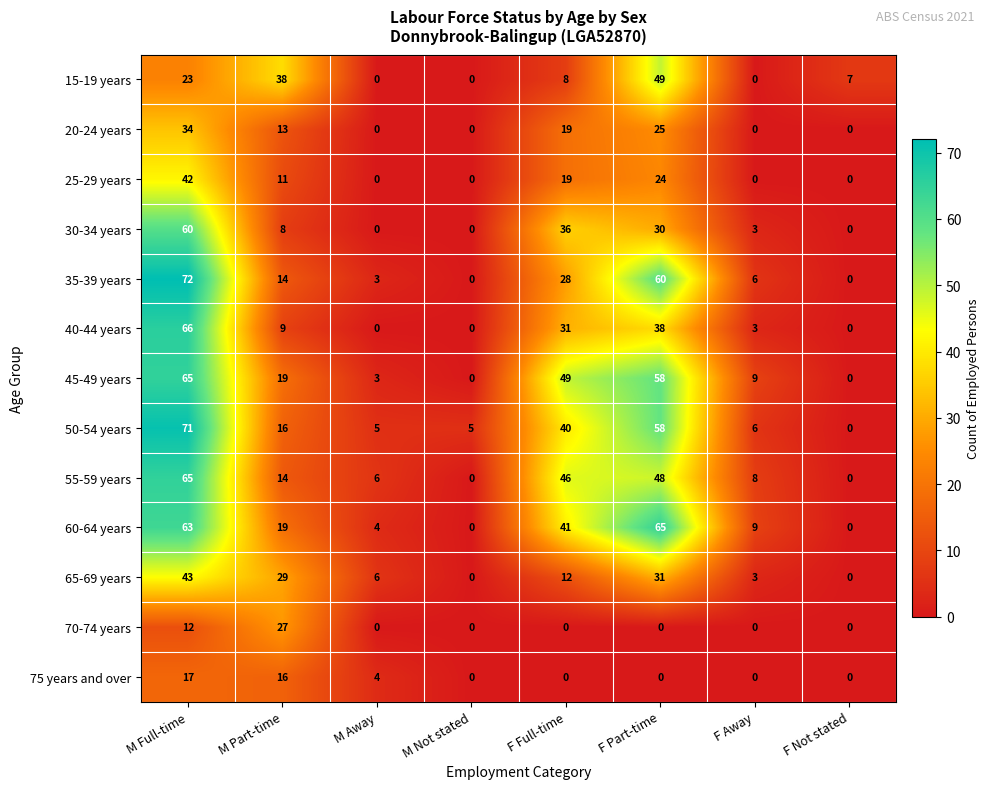

What is the total value across all series at F Away?

47